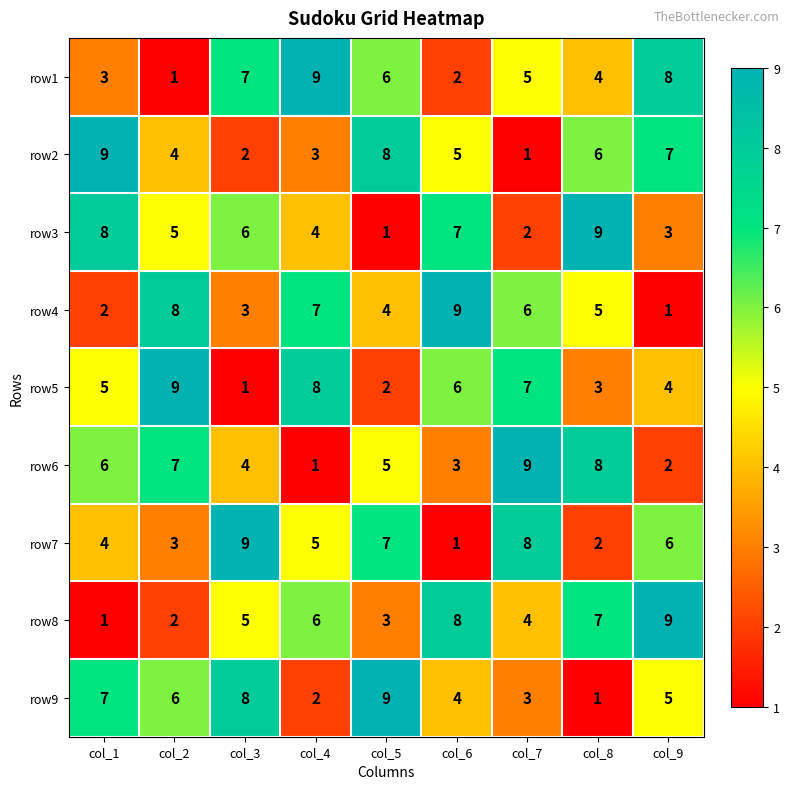

Which category has the highest value in the row2 series?

col_1